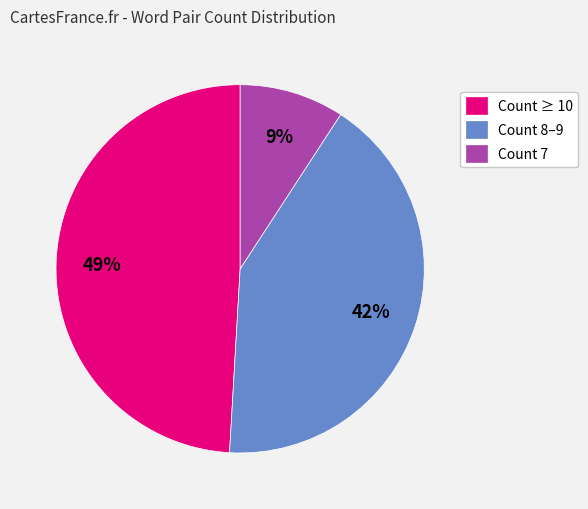

To the nearest percent, what is the combined percentage of Count ≥ 10 and Count 7?

58%